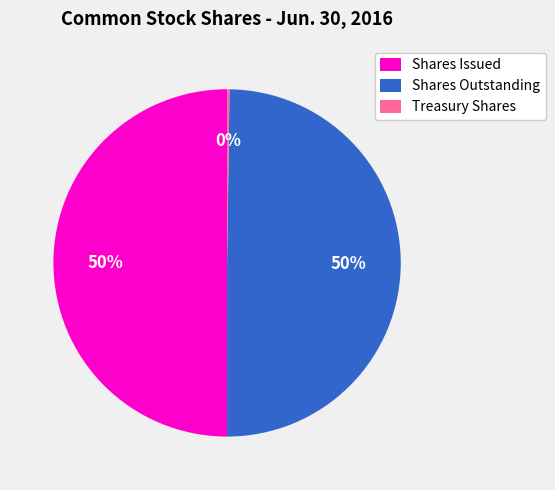

To the nearest percent, what is the average slice percentage?

33%